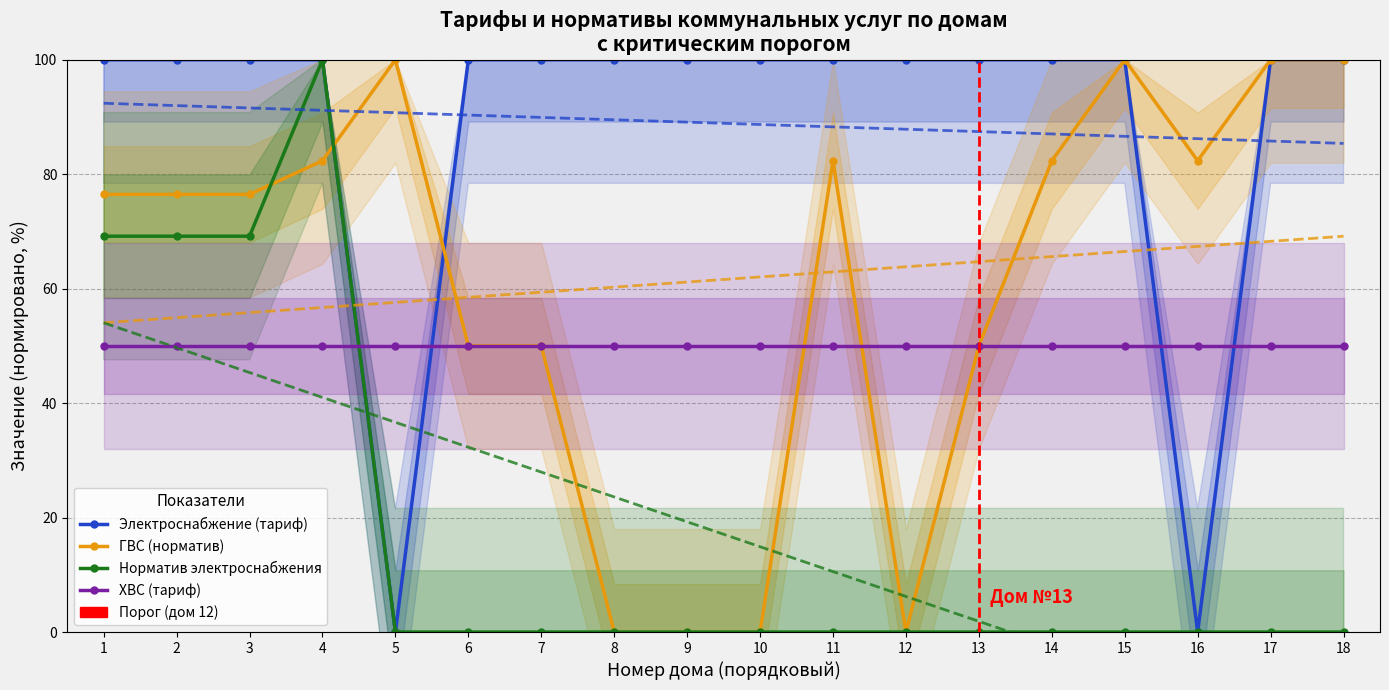

Between which two adjacent categories do Норматив электроснабжения and ГВС (норматив) first intersect?

3 and 4